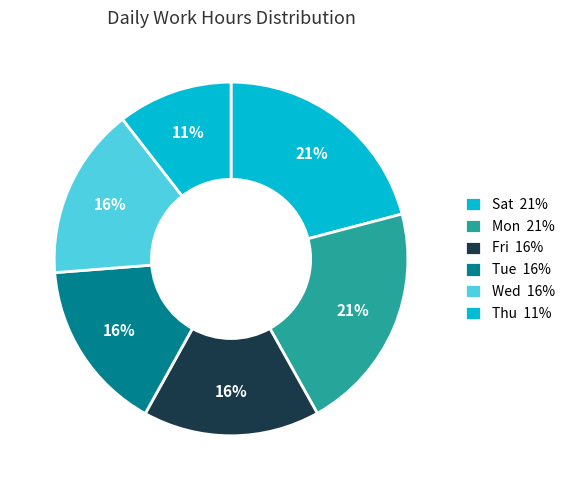

How many segments does this pie chart have?

6